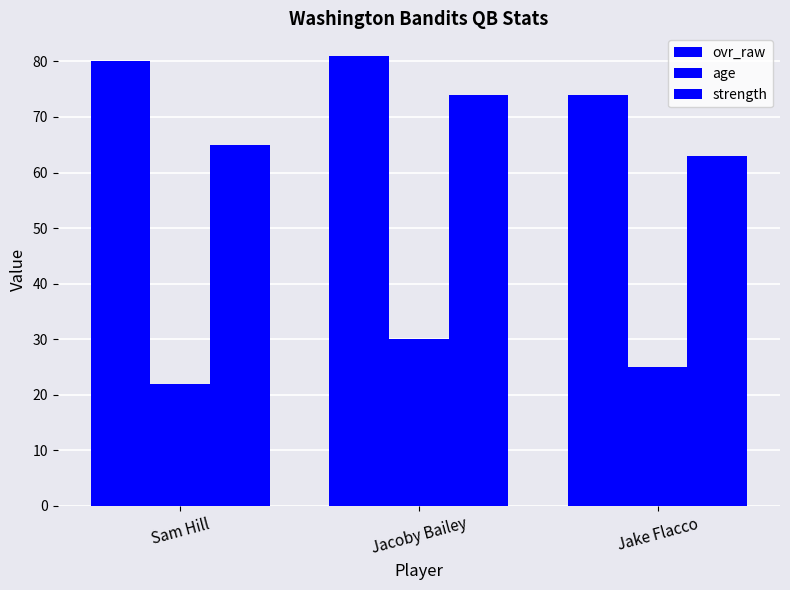

What position from the left is Sam Hill?

1